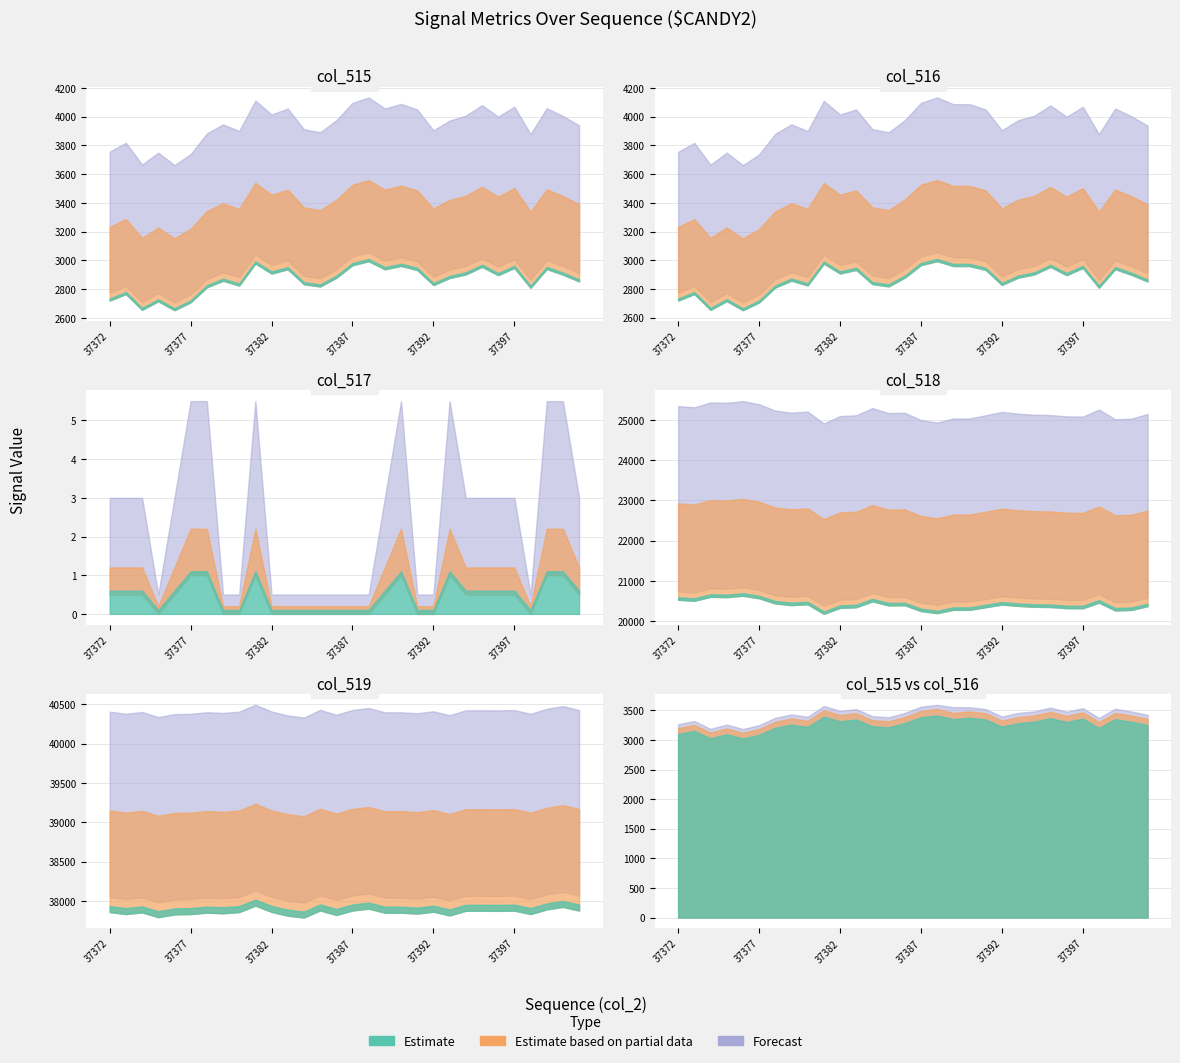

Reading right to left, extract all data points from this chart.

col_515: 3425	3482	3529	3372	3538	3478	3547	3484	3454	3395	3521	3555	3527	3594	3561	3456	3383	3402	3527	3491	3575	3391	3431	3376	3251	3185	3260	3188	3320	3266
col_516: 3424	3480	3527	3372	3537	3477	3546	3483	3456	3395	3521	3553	3553	3594	3561	3456	3383	3402	3521	3491	3573	3391	3431	3374	3249	3184	3260	3187	3319	3265
col_517: 1	2	2	0	1	1	1	1	2	0	0	2	1	0	0	0	0	0	0	0	2	0	0	2	2	1	0	1	1	1
col_518: 22862	22757	22743	22961	22804	22807	22839	22845	22870	22907	22833	22760	22760	22668	22725	22889	22883	22996	22833	22814	22647	22916	22892	22938	23082	23153	23114	23123	23013	23041
col_519: 39248	39296	39263	39202	39247	39244	39245	39245	39184	39233	39208	39220	39220	39273	39249	39190	39250	39156	39181	39230	39313	39228	39212	39221	39202	39197	39161	39224	39202	39228